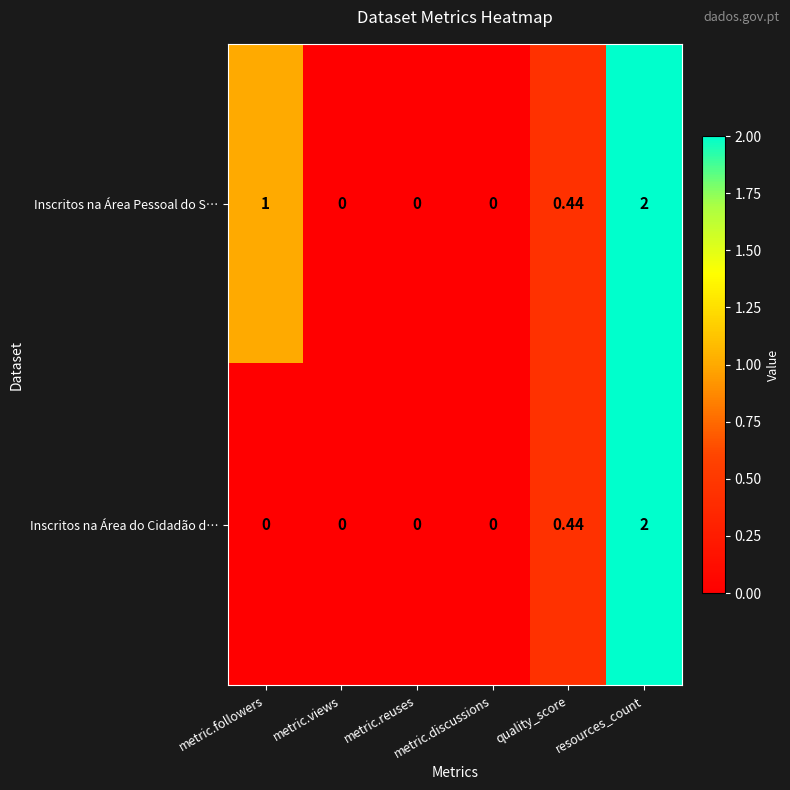

List the series in order of their overall mean, highest first.

Inscritos na Área Pessoal do S…, Inscritos na Área do Cidadão d…